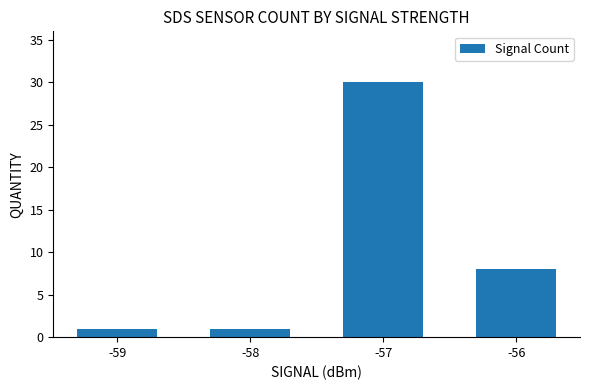

At which label is the value closest to 15?

-56